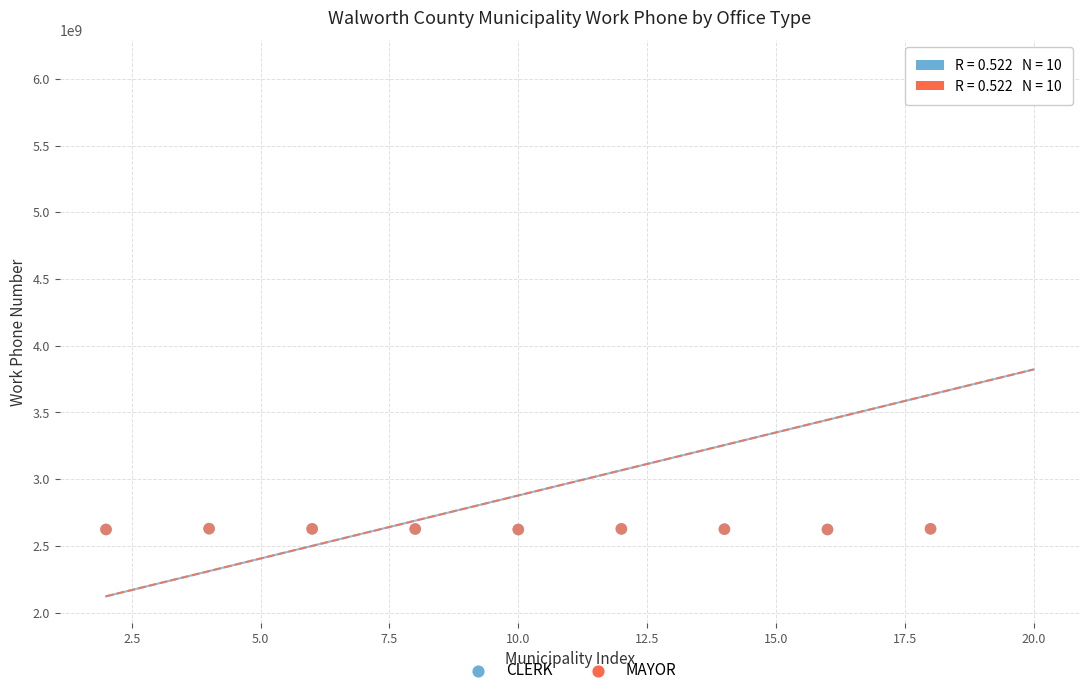

What are all the series names shown in the legend?

CLERK, MAYOR